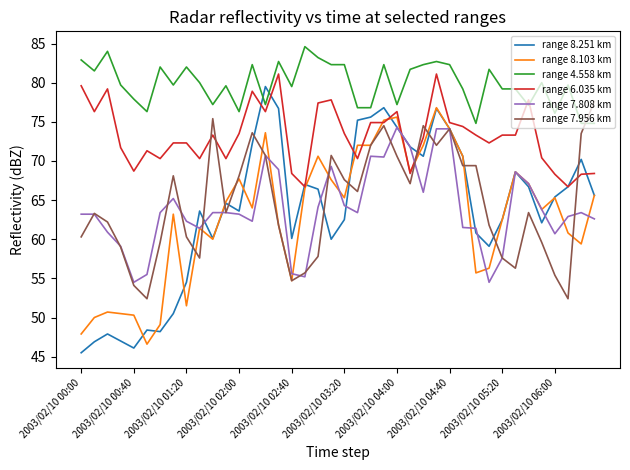

What is the lowest value of the range 8.103 km series?

46.6